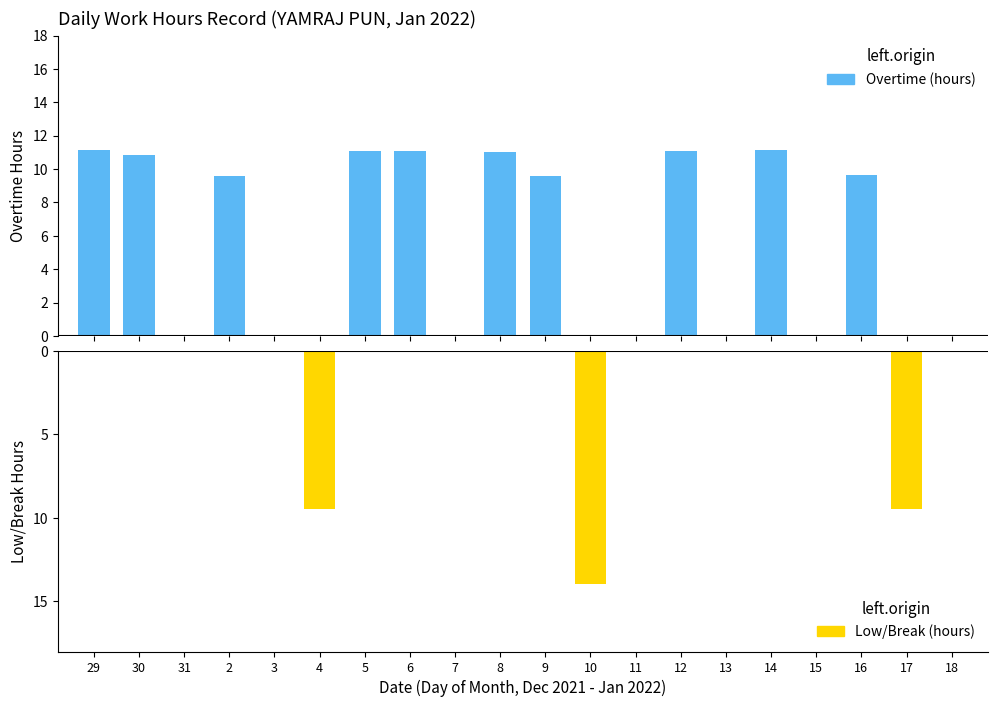

At which category is the sum across all series the highest?

14